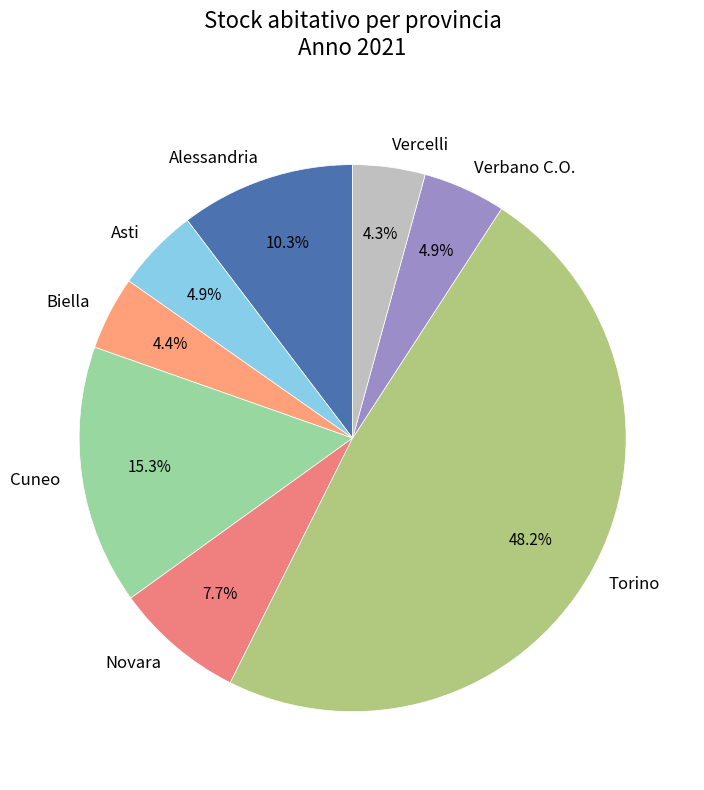

The Biella slice represents 4% of the pie. True or false?

True